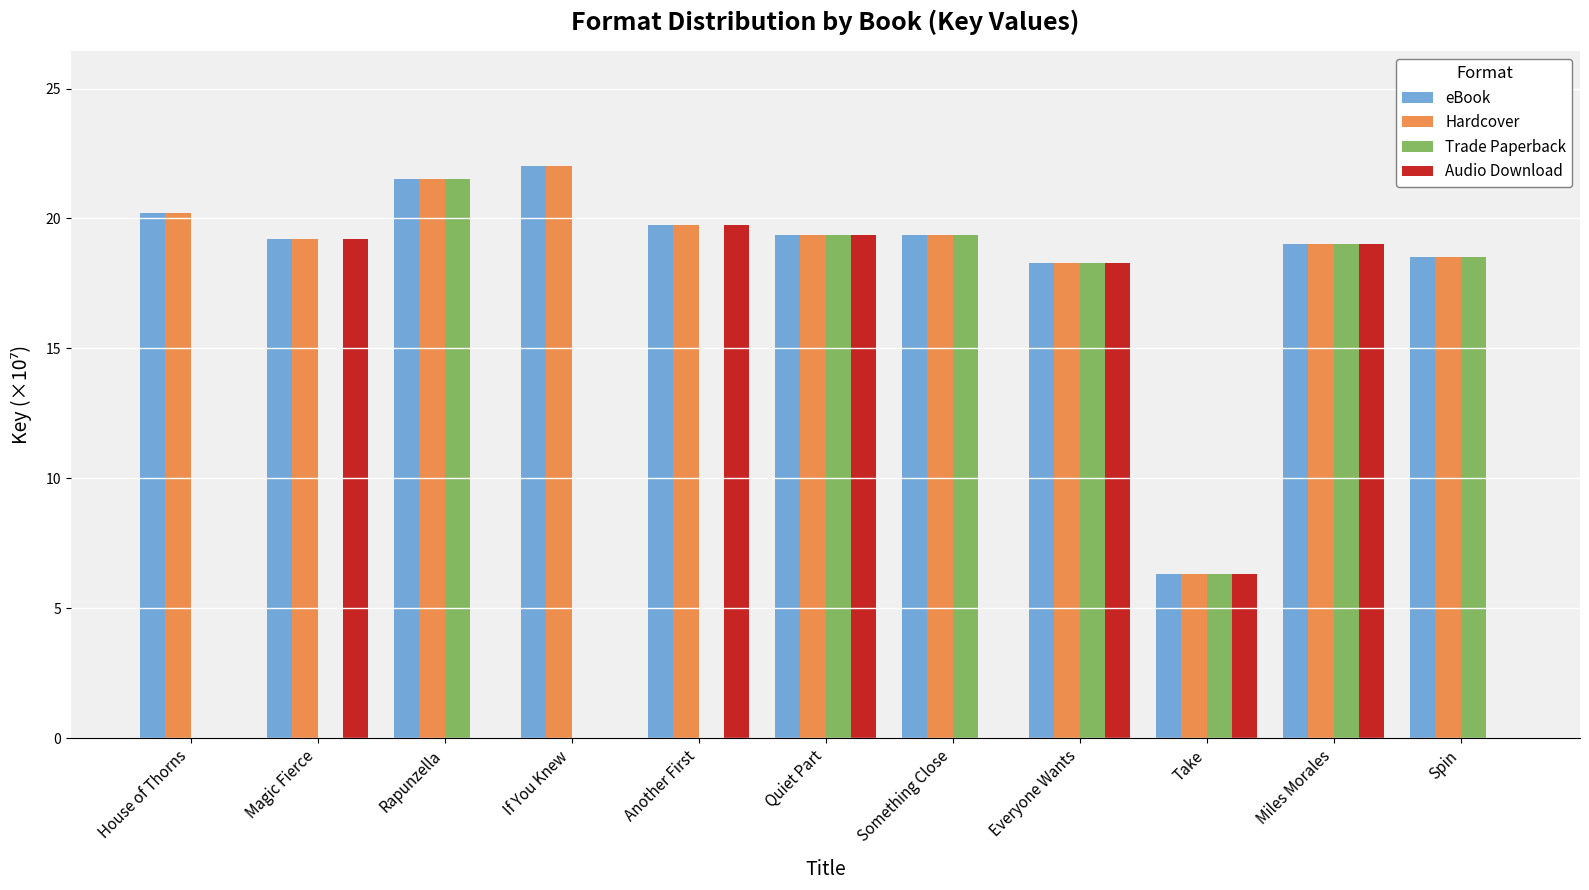

Where is Audio Download nearest to the value 9?

Take